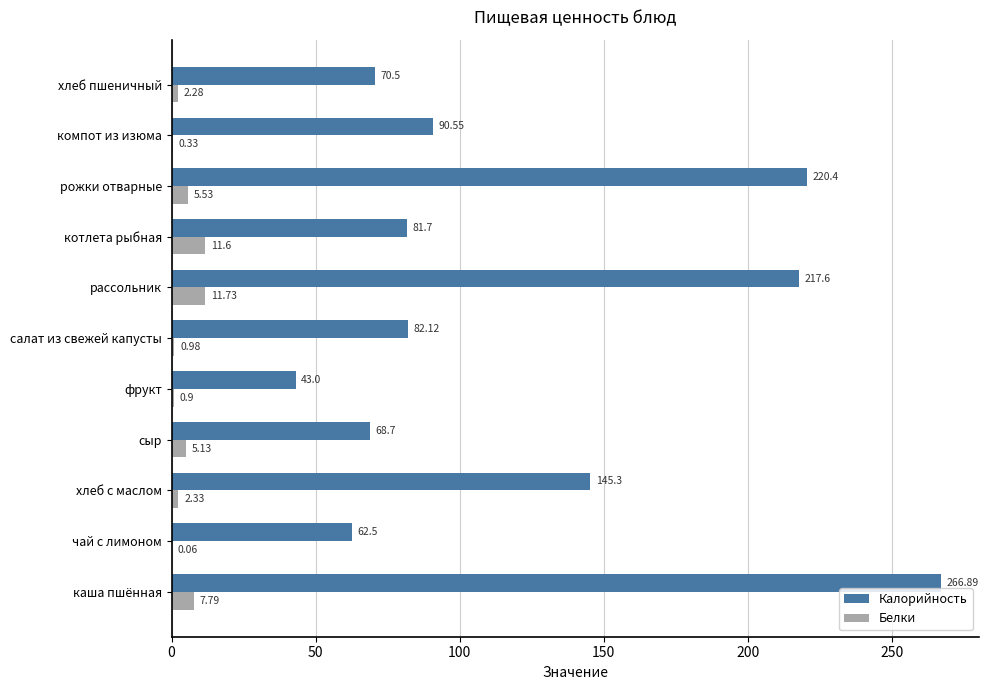

Which label corresponds to the largest value in the chart?

каша пшённая